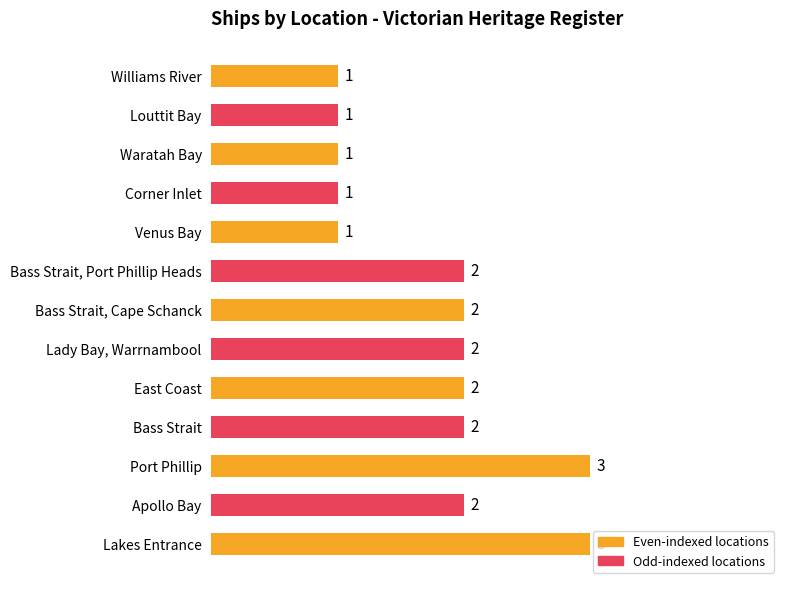

Reading bottom to top, list all the values displayed in this chart.

3	2	3	2	2	2	2	2	1	1	1	1	1